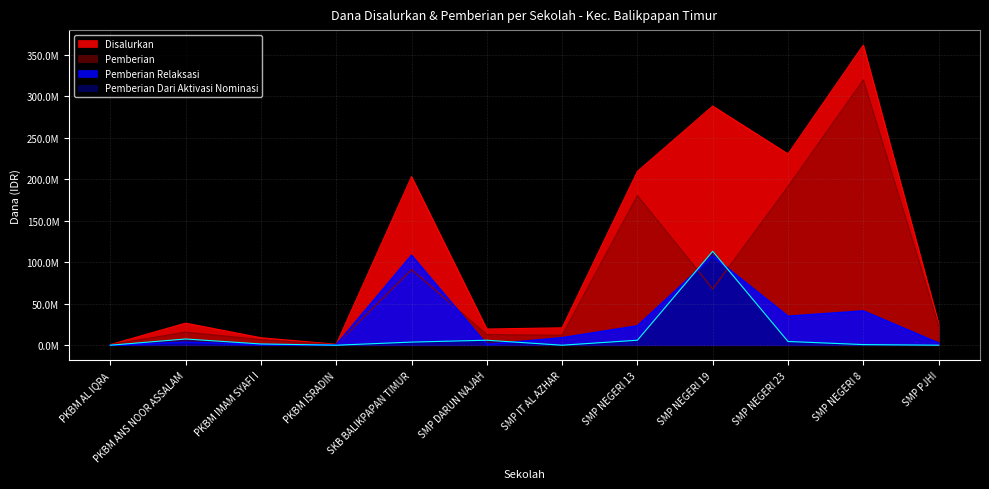

What is the sum of all Pemberian Dari Aktivasi Nominasi values?

143250000